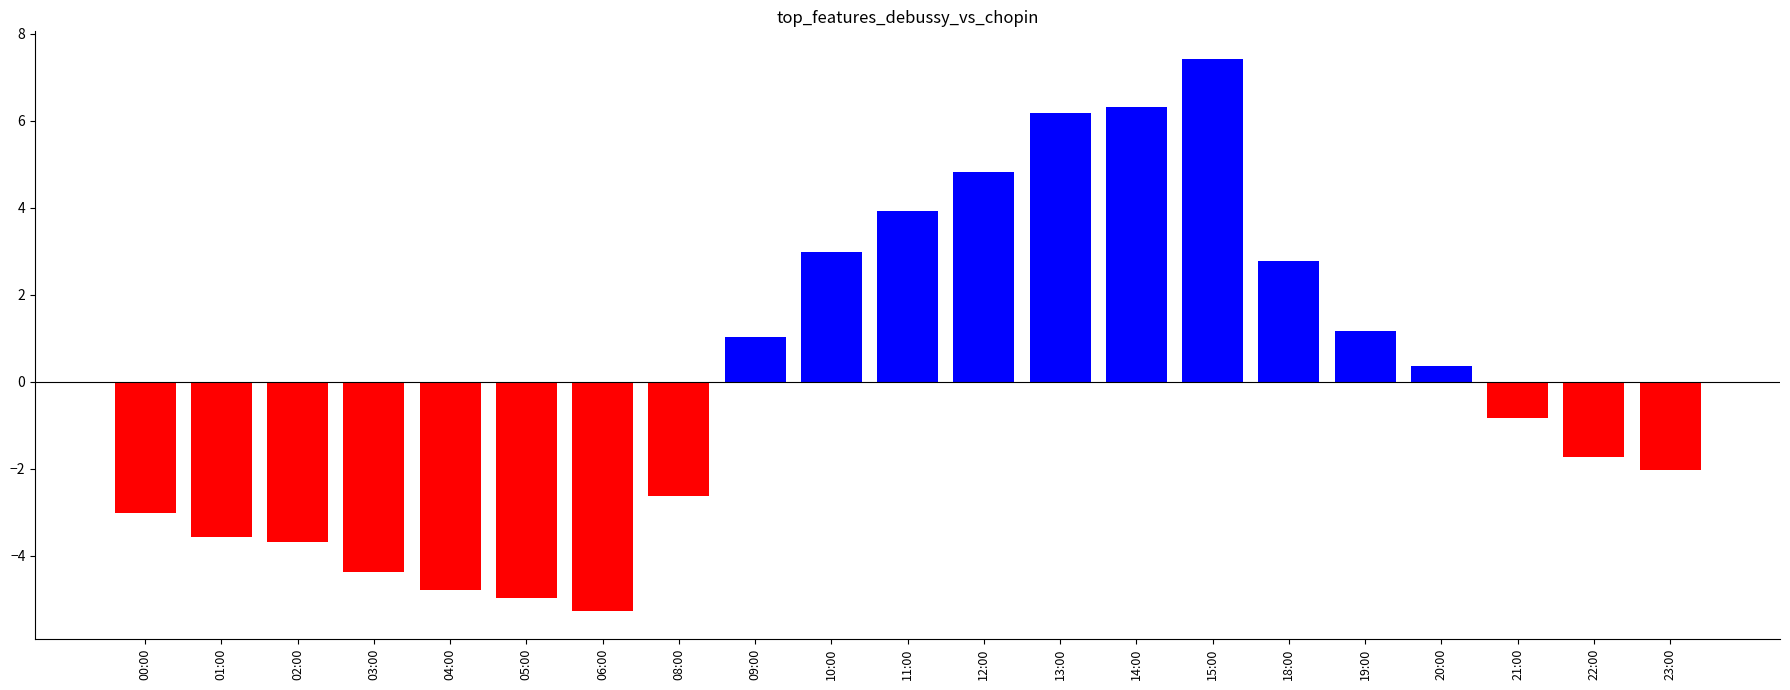

Reading right to left, list all the values displayed in this chart.

23:00=-2.0	22:00=-1.7	21:00=-0.8	20:00=0.4	19:00=1.2	18:00=2.8	15:00=7.4	14:00=6.3	13:00=6.2	12:00=4.8	11:00=3.9	10:00=3.0	09:00=1.0	08:00=-2.6	06:00=-5.3	05:00=-5.0	04:00=-4.8	03:00=-4.4	02:00=-3.7	01:00=-3.6	00:00=-3.0